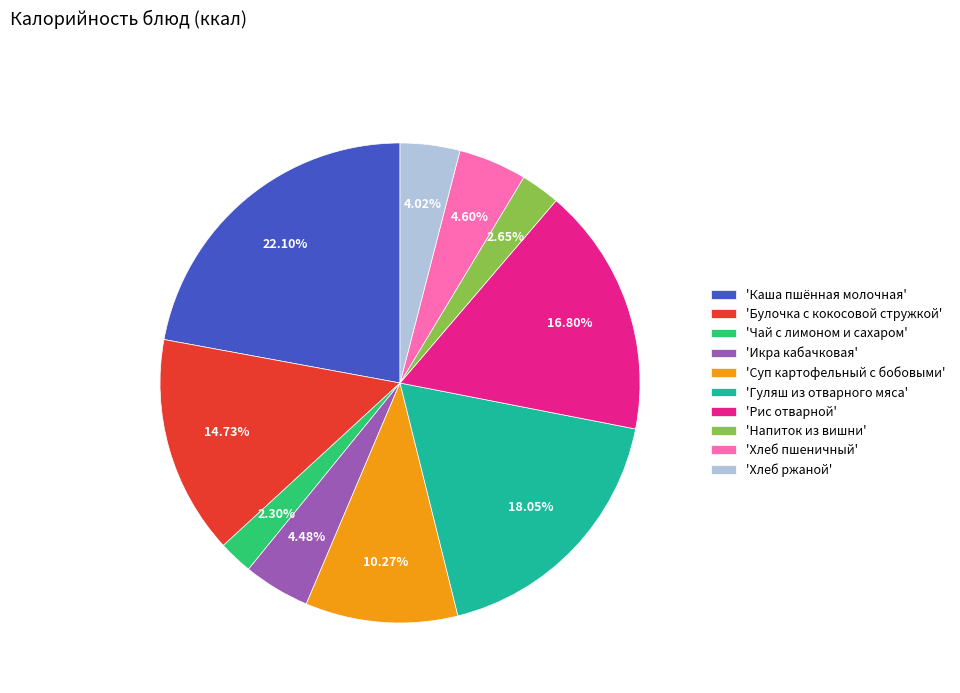

Does any single category account for the majority?

No